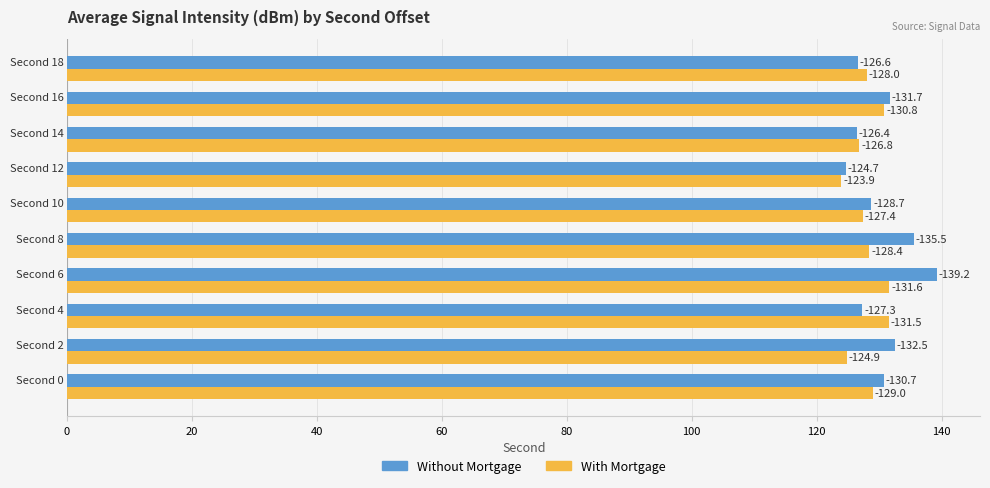

What are all the series names shown in the legend?

Without Mortgage, With Mortgage